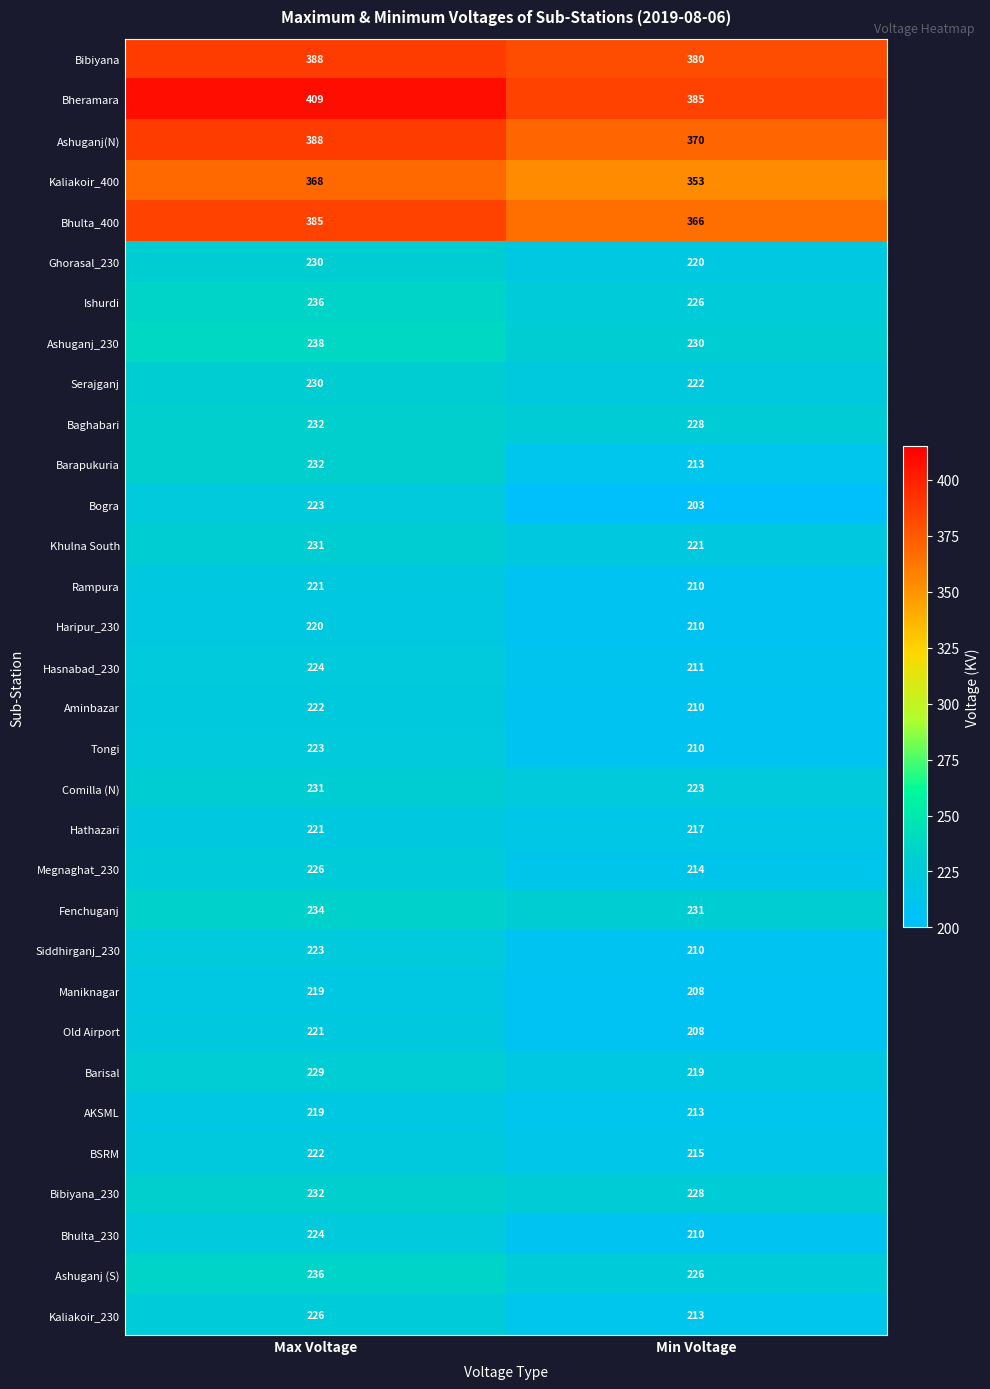

At which label does Haripur_230 reach its minimum?

Min Voltage